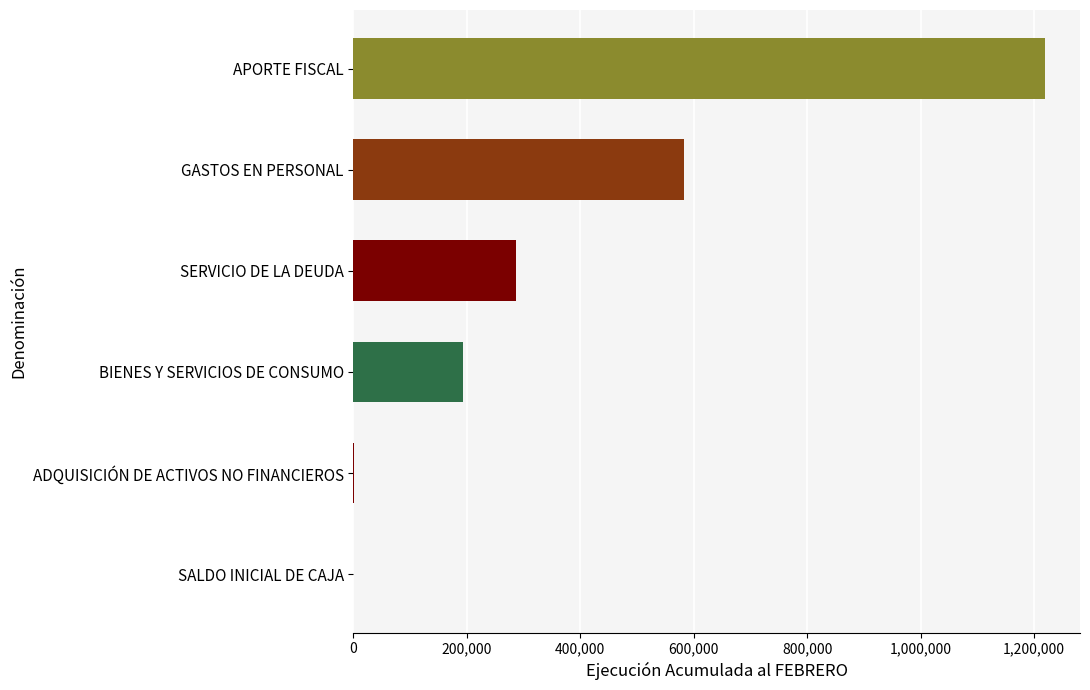

Is it true that the value at SERVICIO DE LA DEUDA is 474583?

False